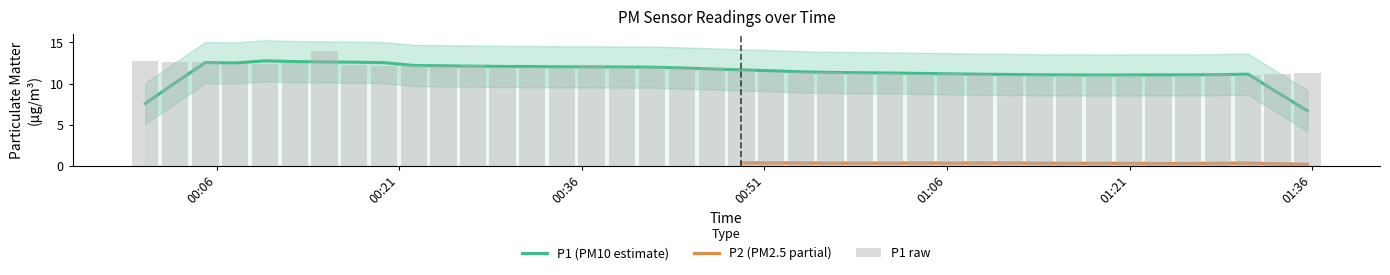

What is the average value?

11.8